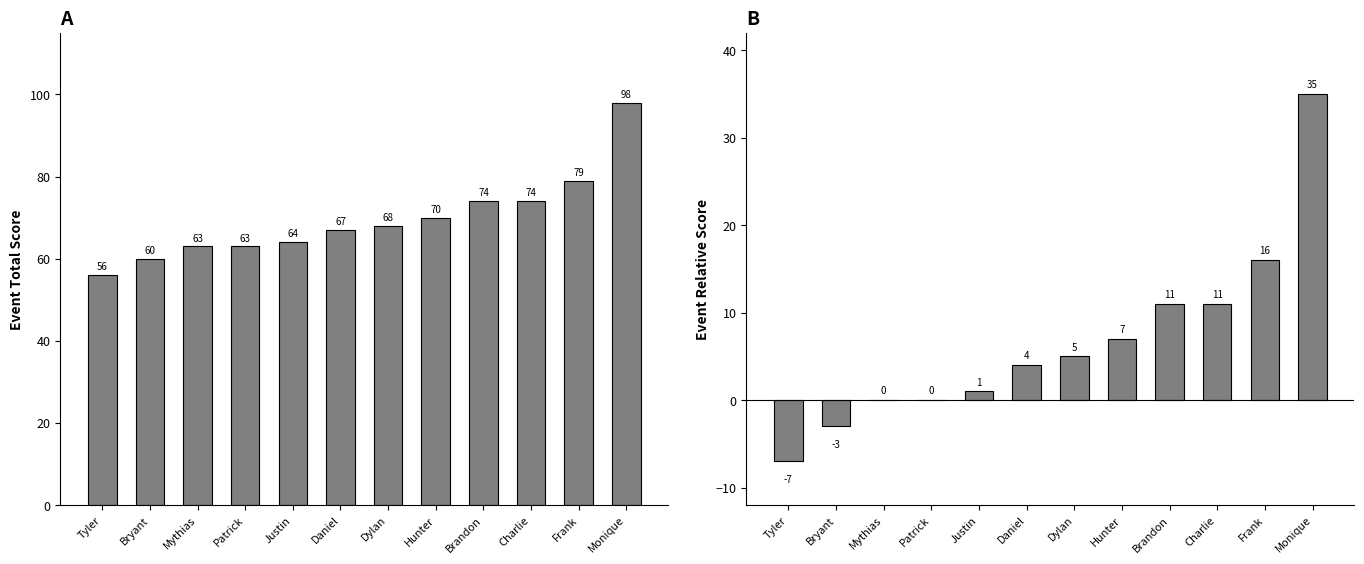

What value does the event_total_score series have at Daniel, to the nearest 5?

65